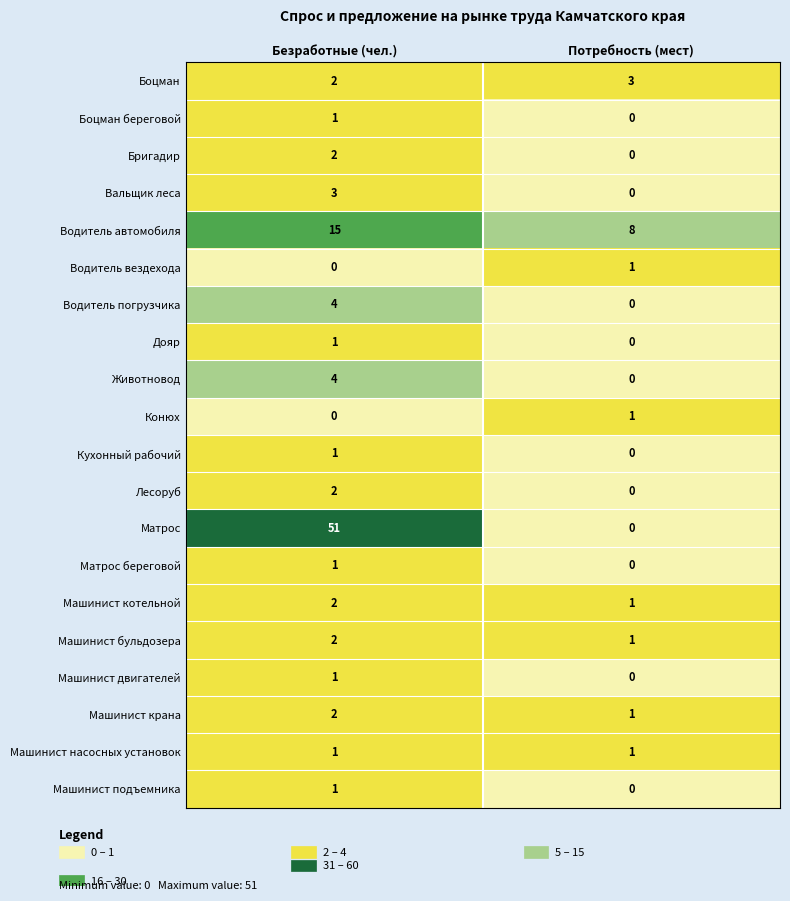

Which series has the largest total across all categories?

Матрос